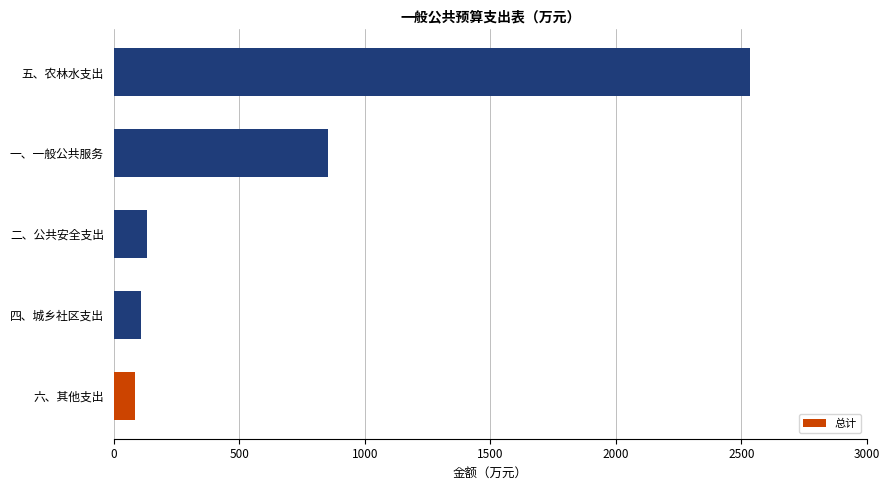

What is the approximate value at 二、公共安全支出?

131.4